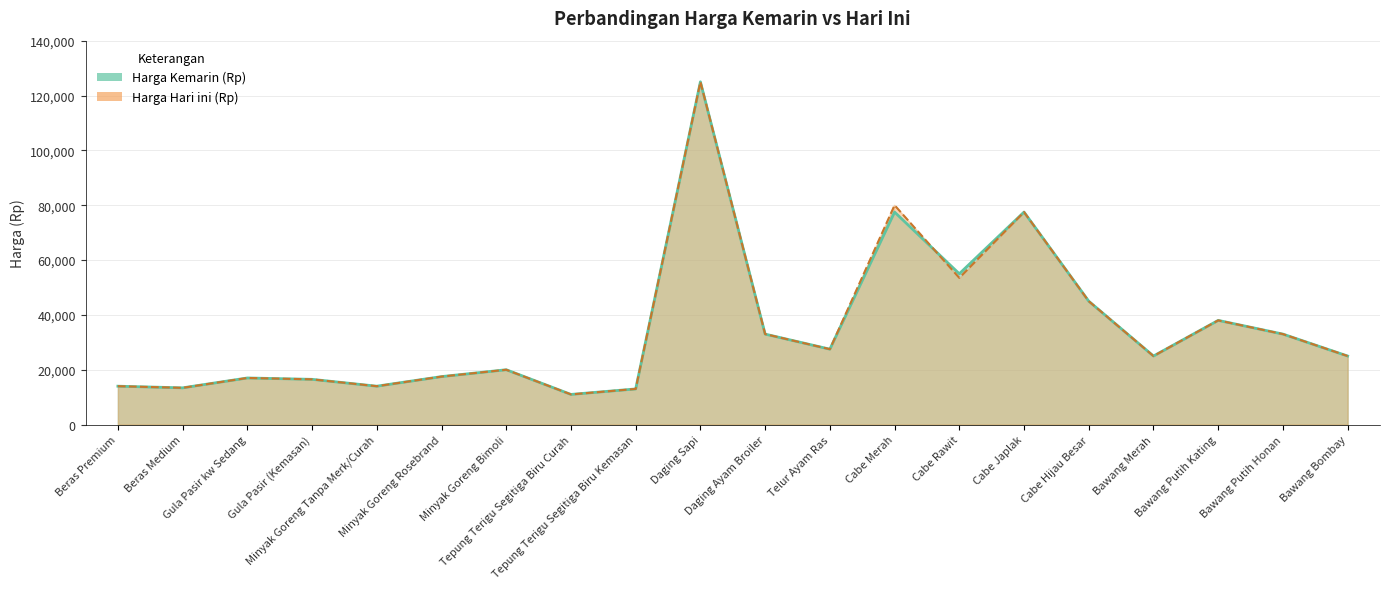

The value of Harga Kemarin (Rp) at Cabe Merah is 77500. True or false?

True